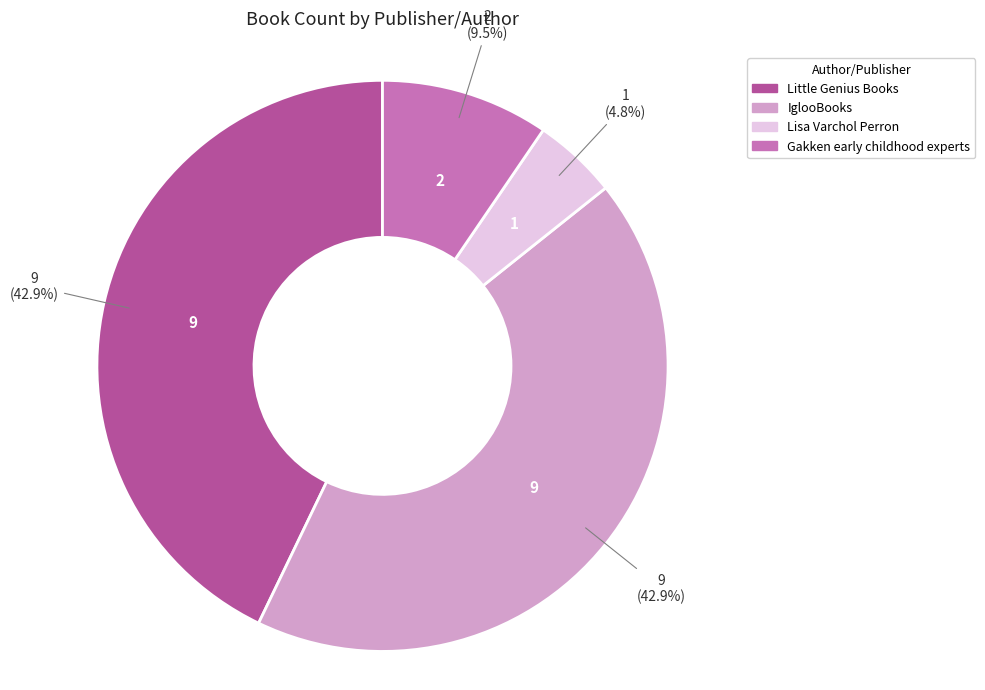

How many segments does this pie chart have?

4